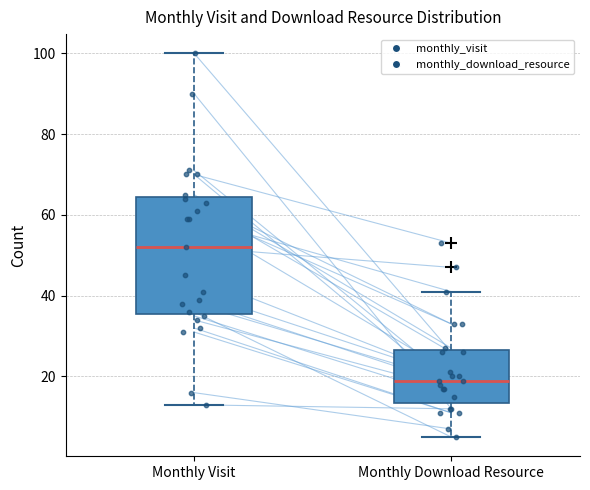

Where does the upper whisker of the box for Monthly Download Resource end on the y-axis? The values are not printed on the chart, so give them approximately, as read against the axis.

42